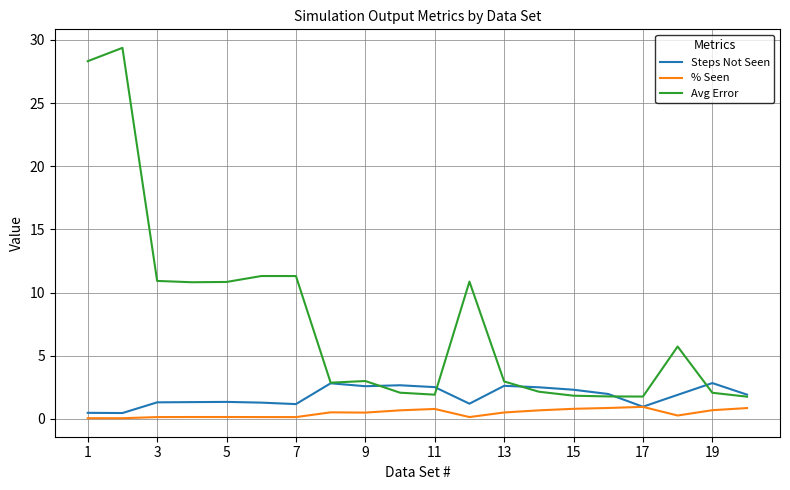

Rank the series by their average value, from highest to lowest.

Avg Error, Steps Not Seen, % Seen